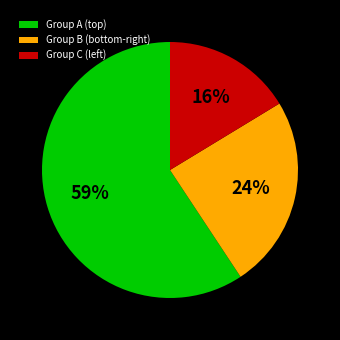

Rank the categories by value from highest to lowest.

Group A (top), Group B (bottom-right), Group C (left)